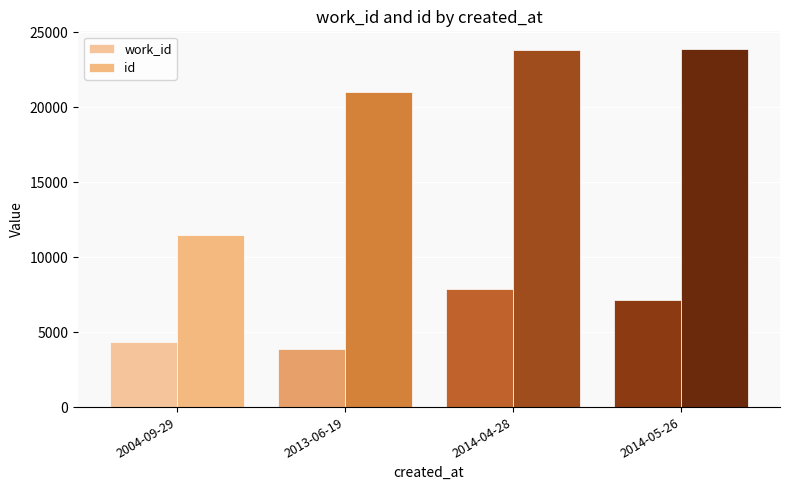

What is the sum of the work_id values at 2004-09-29 and 2013-06-19?

8246